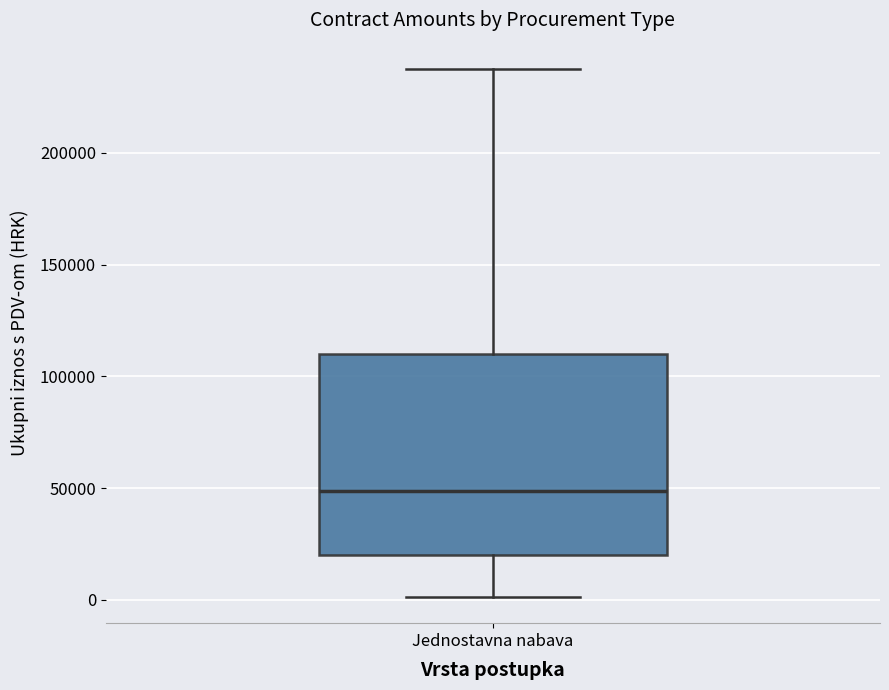

Where does the median line of the box for Jednostavna nabava sit on the y-axis? The values are not printed on the chart, so give them approximately, as read against the axis.

50000